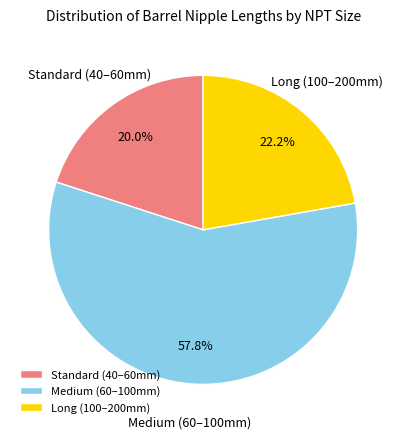

Which category has the smallest portion of the pie?

Standard (40–60mm)